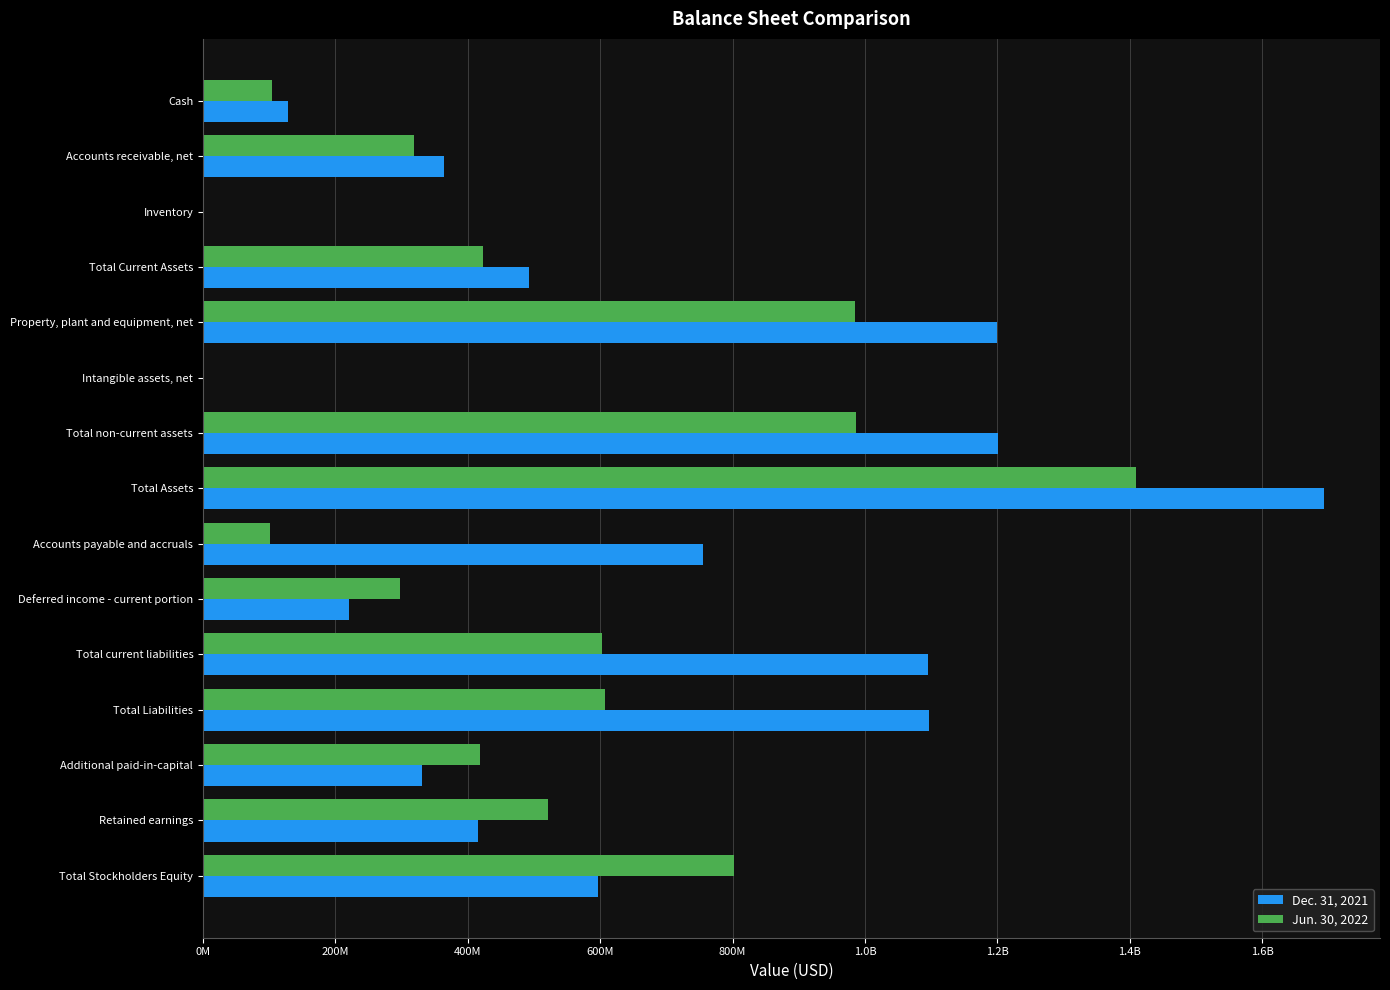

What is the difference between the second highest and minimum values in the Jun. 30, 2022 series?

985985078